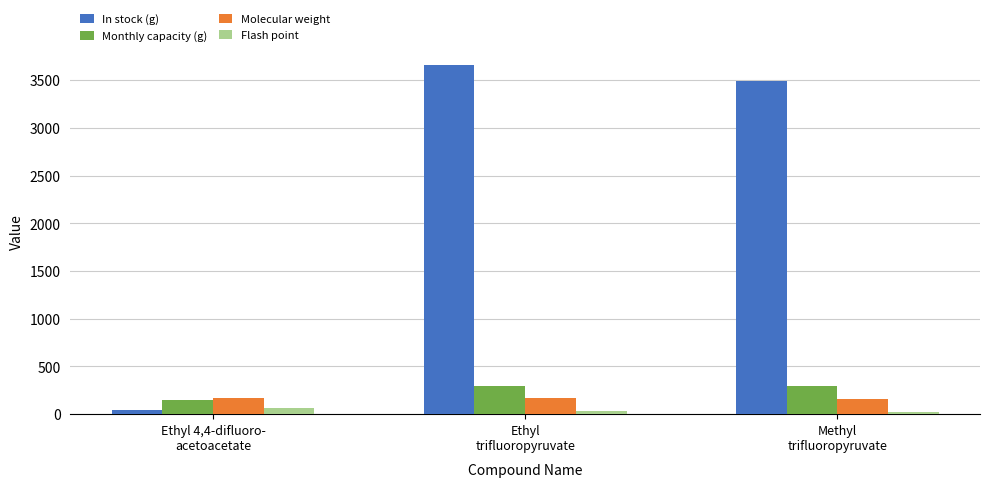

The Molecular weight series shows 156.1 at Methyl
trifluoropyruvate. True or false?

True